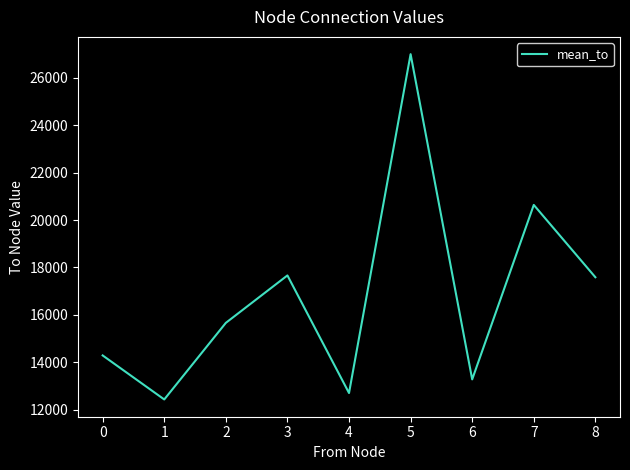

What is the difference between the second highest and second lowest values?

7939.6